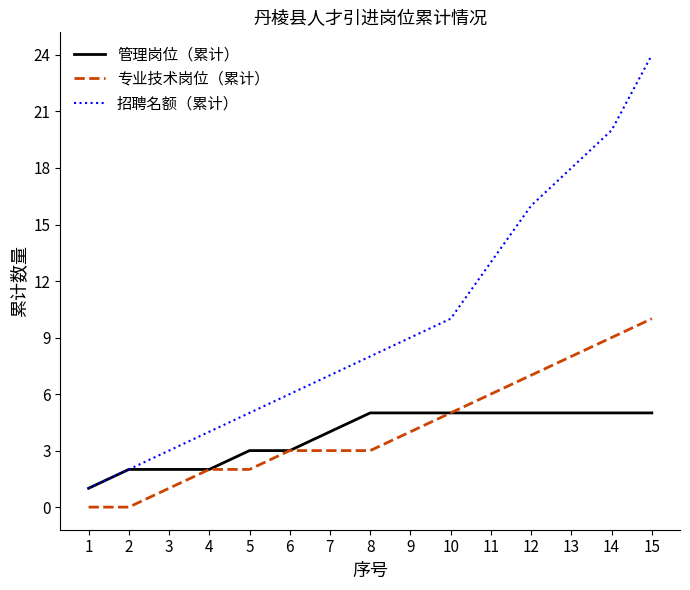

What is the difference between the maximum and second lowest values in the 专业技术岗位（累计） series?

10